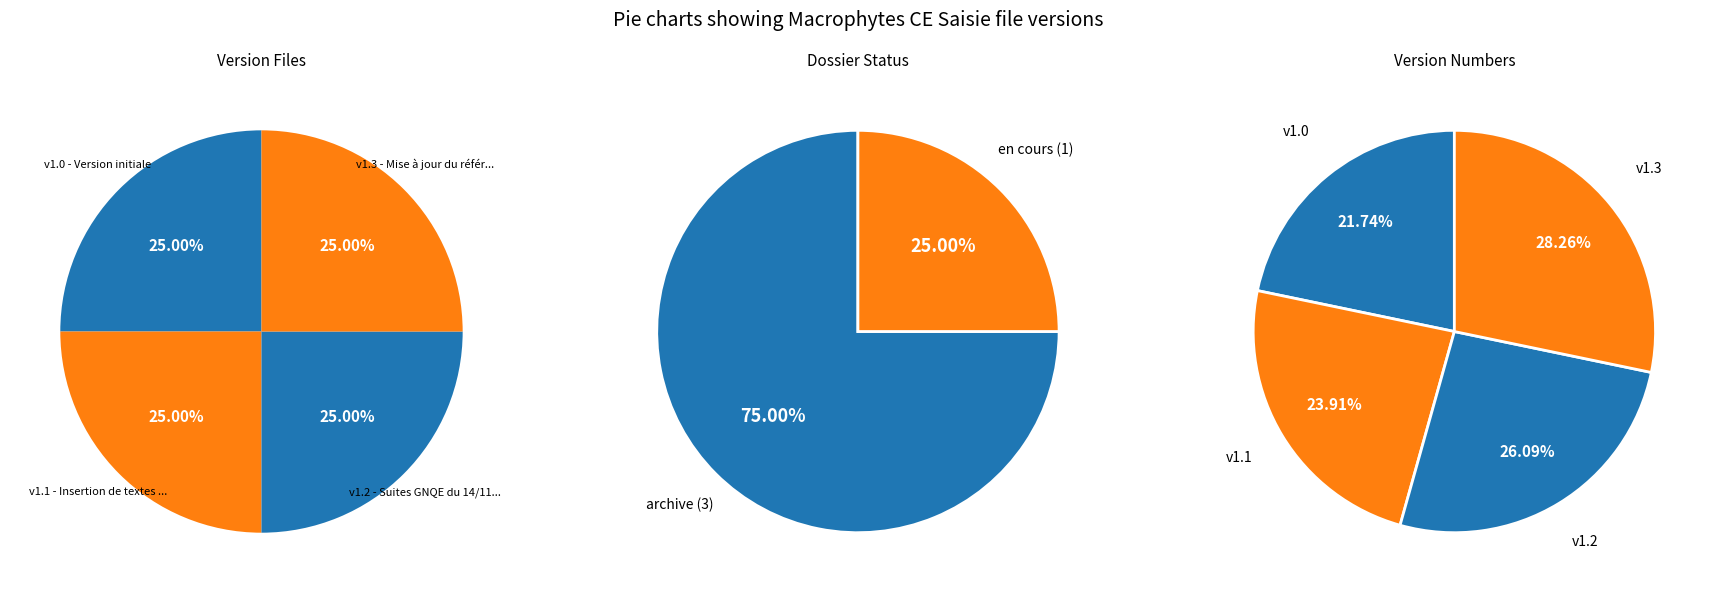

What is the largest slice in the pie chart?

Mise à jour du référentiel des taxons